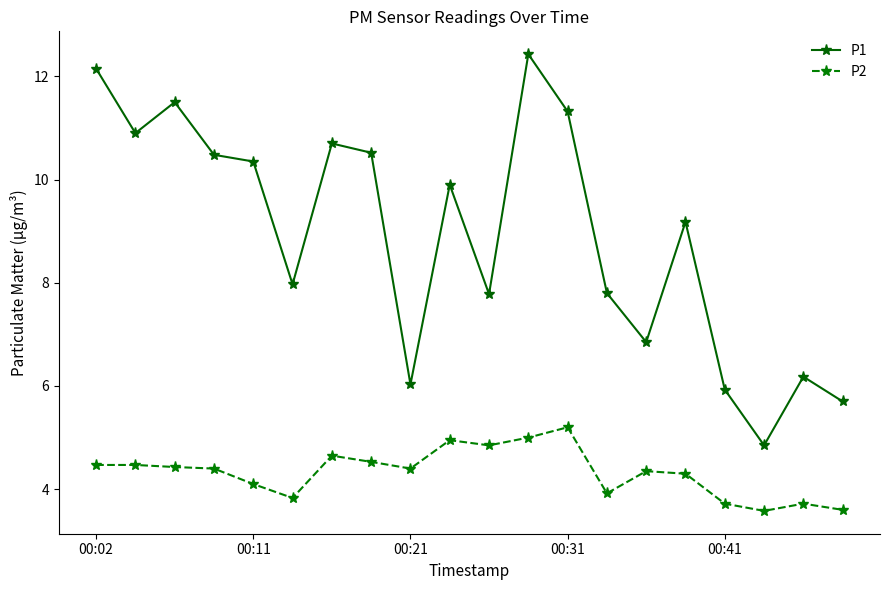

List the series in order of their overall mean, lowest first.

P2, P1